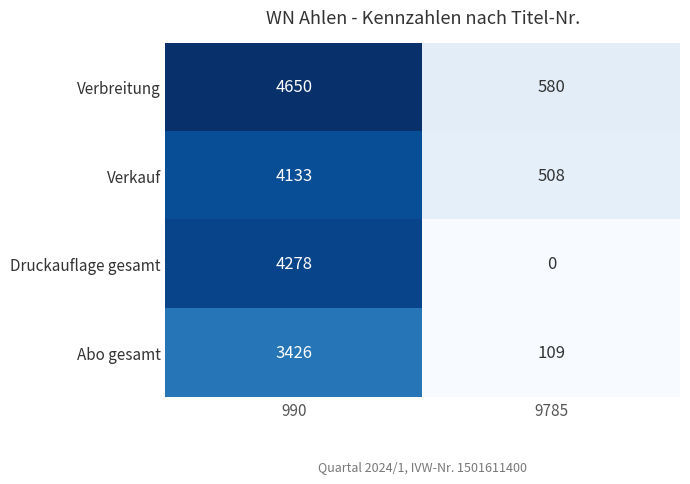

What is the sum of all Verbreitung values?

5230